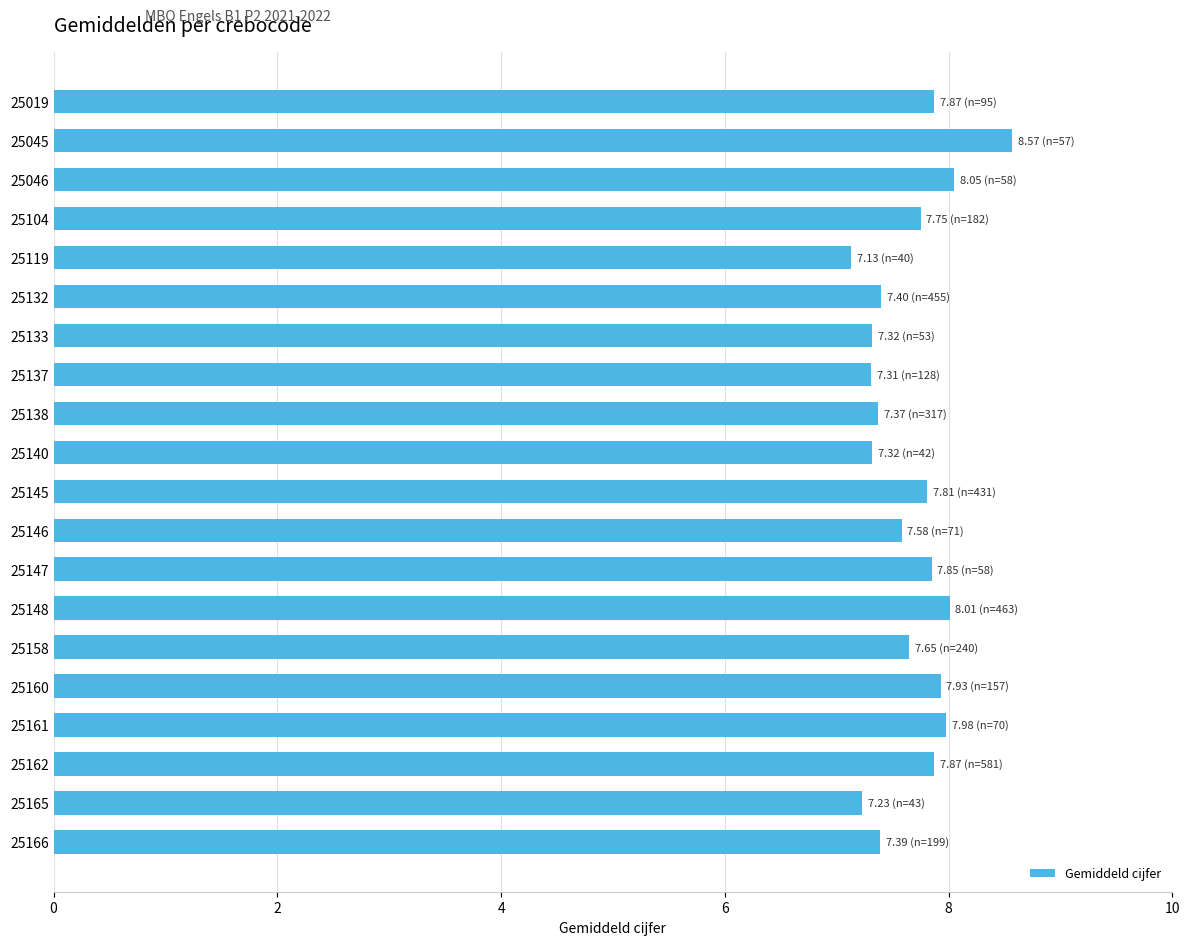

What is the sum of all values?

153.4